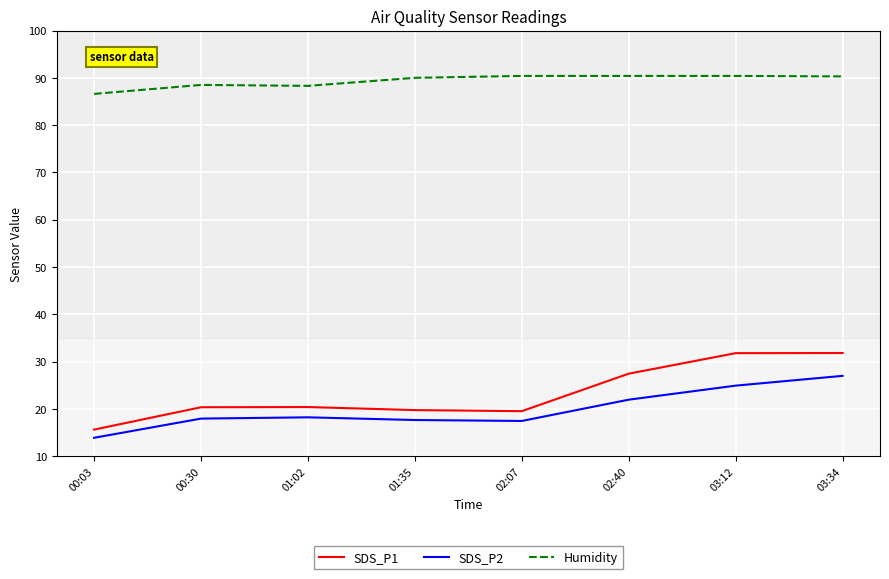

Which series has the widest spread of values?

SDS_P1